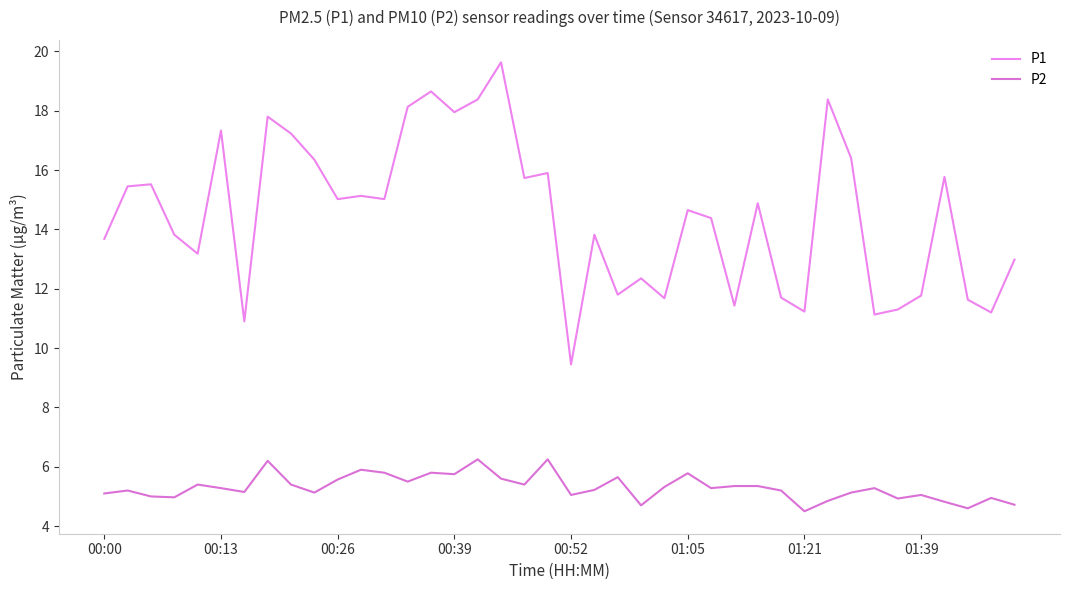

How many lines are shown in the chart?

2